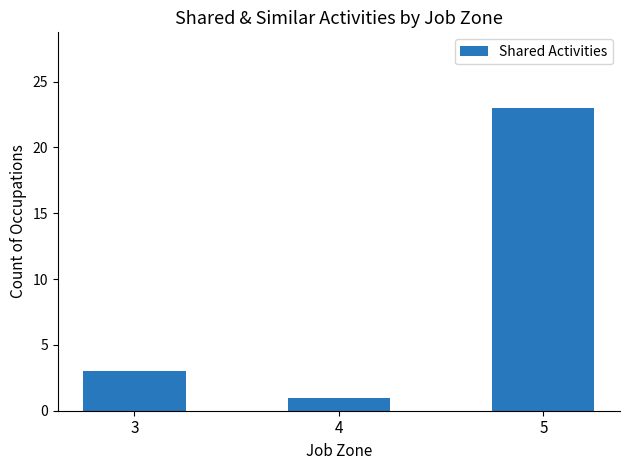

What is the minimum value shown in the chart?

1